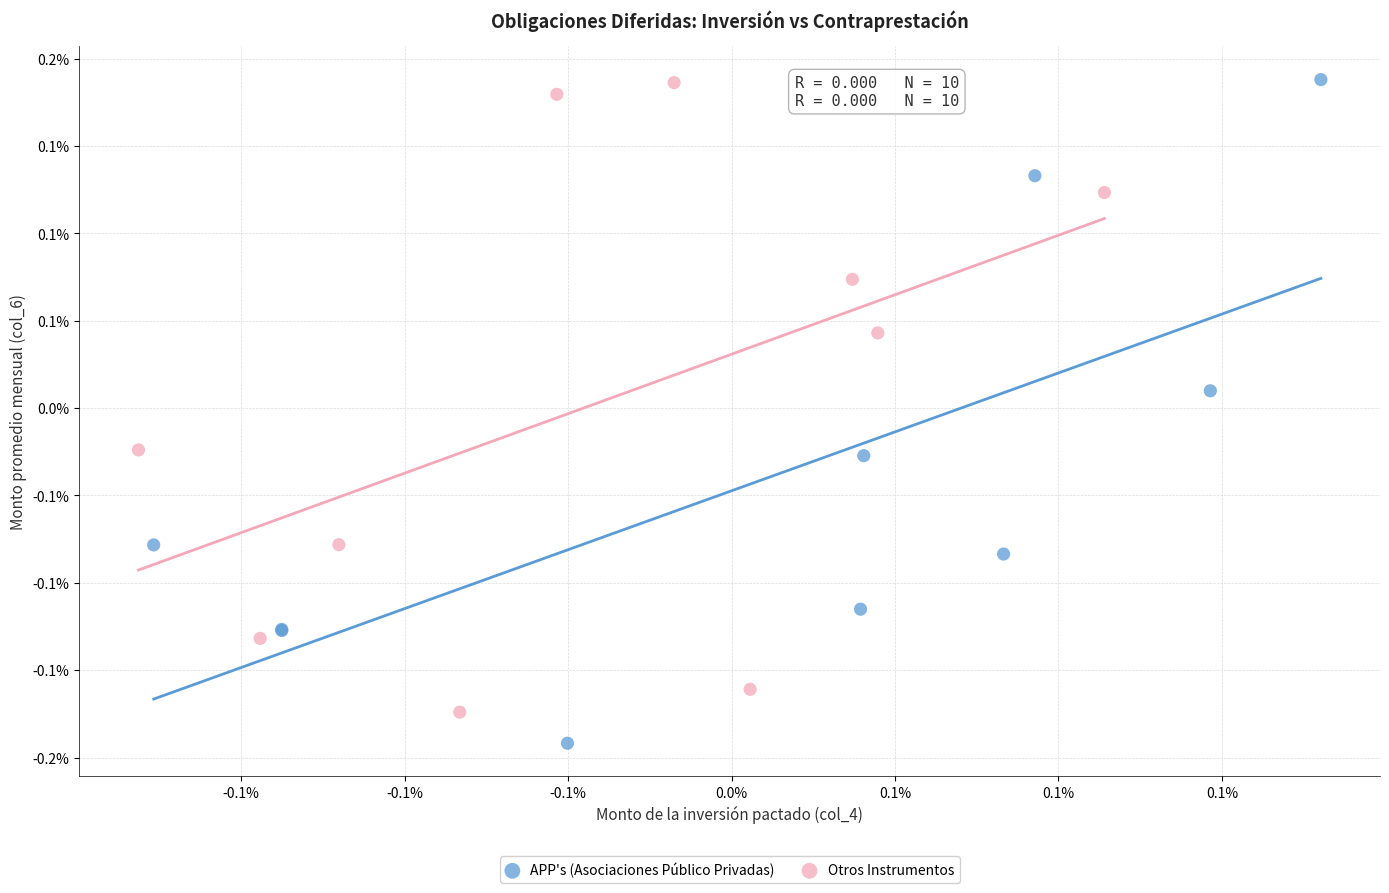

What are all the series names shown in the legend?

APP's (Asociaciones Público Privadas), Otros Instrumentos